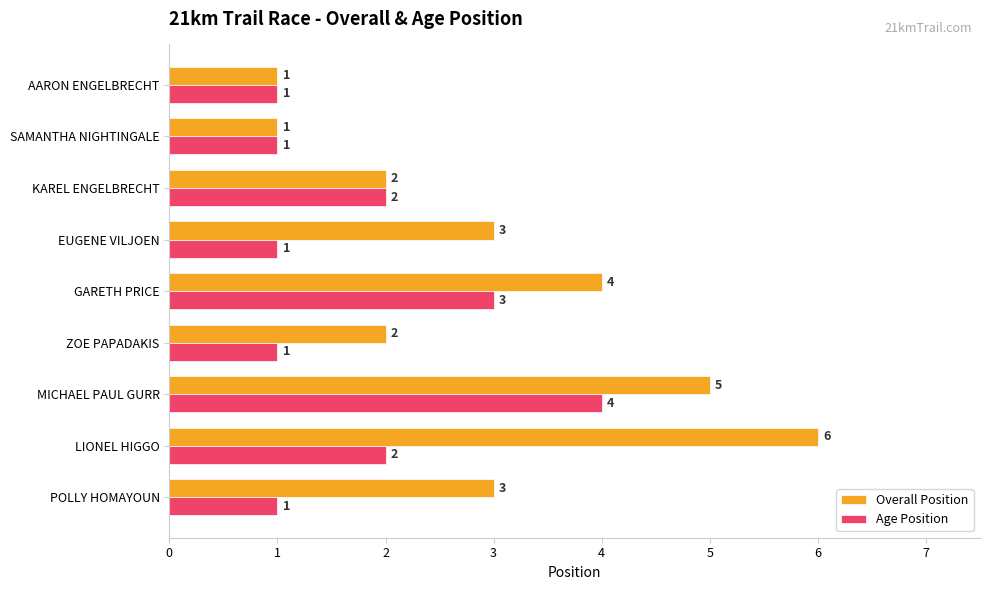

What is the difference between the maximum and minimum values in the Overall Position series?

5